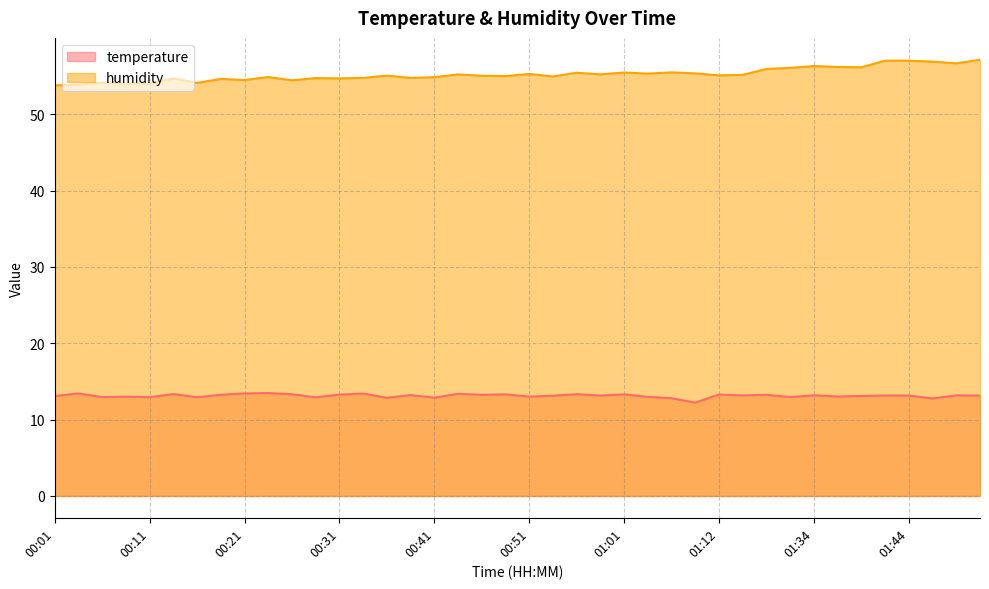

Reading left to right, list all the values displayed in this chart.

temperature: 13.1	13.4	12.9	13.0	12.9	13.3	12.9	13.2	13.4	13.5	13.3	12.9	13.3	13.4	12.9	13.2	12.9	13.4	13.2	13.3	13.0	13.1	13.3	13.2	13.3	13.0	12.8	12.2	13.3	13.2	13.2	13.0	13.2	13.0	13.1	13.2	13.2	12.8	13.2	13.1
humidity: 53.8	53.9	54.1	54.0	54.0	54.7	54.1	54.6	54.5	54.9	54.4	54.7	54.7	54.8	55.1	54.8	54.9	55.2	55.0	55.0	55.3	55.0	55.4	55.2	55.5	55.3	55.5	55.4	55.1	55.2	55.9	56.1	56.3	56.2	56.1	57.0	57.0	56.9	56.7	57.1